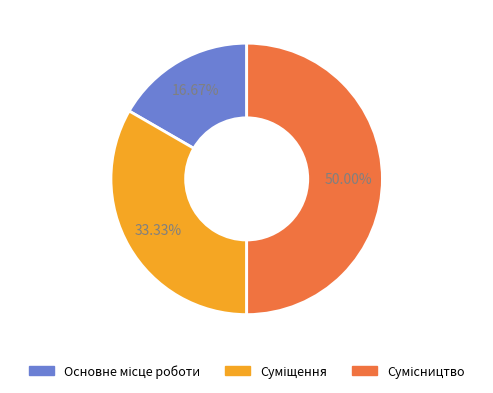

To the nearest percent, what portion does Суміщення represent?

33%